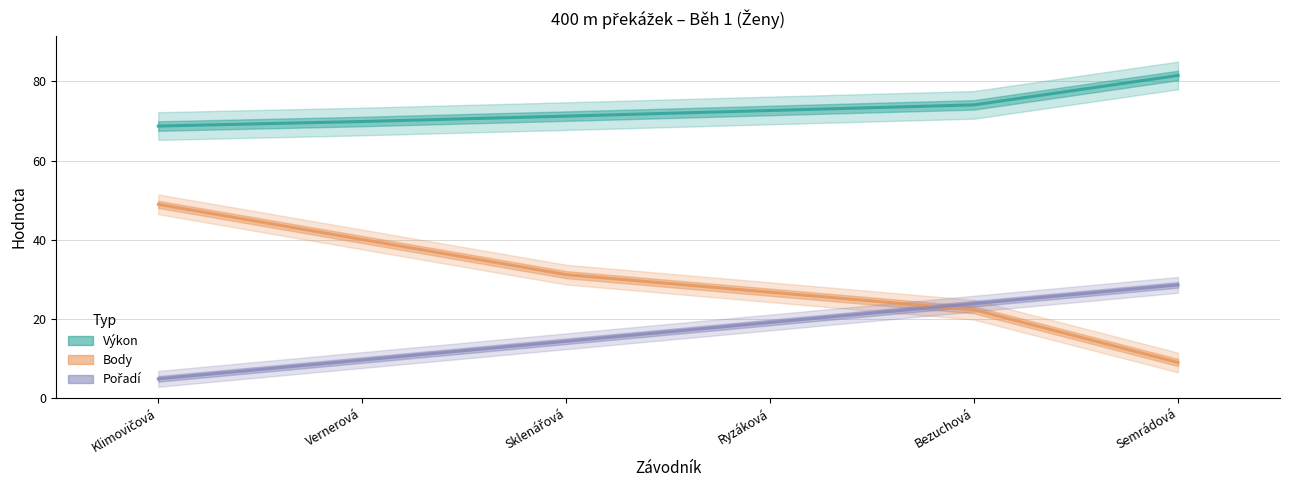

How many data points does each series have?

6